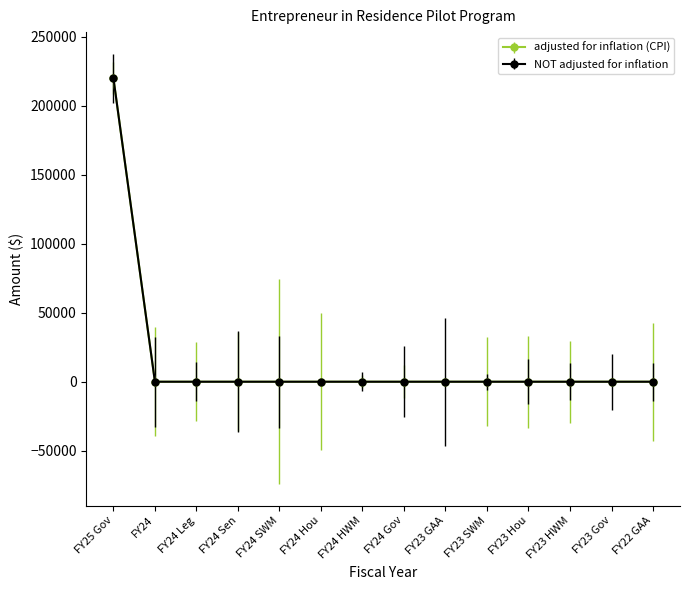

Is this an area chart (filled region under the line)?

No